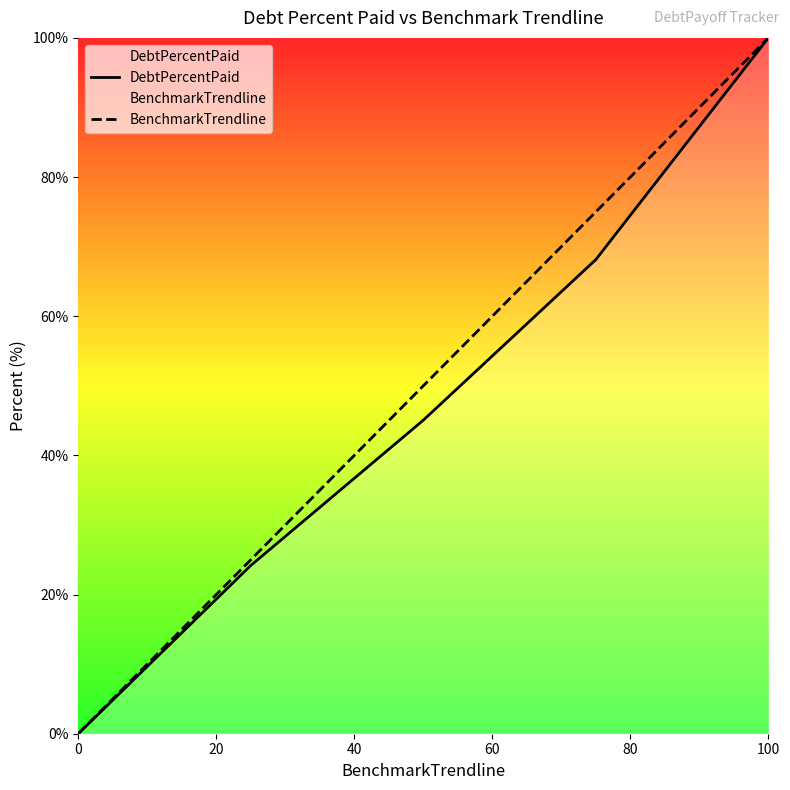

Which category has the highest value in the BenchmarkTrendline series?

100